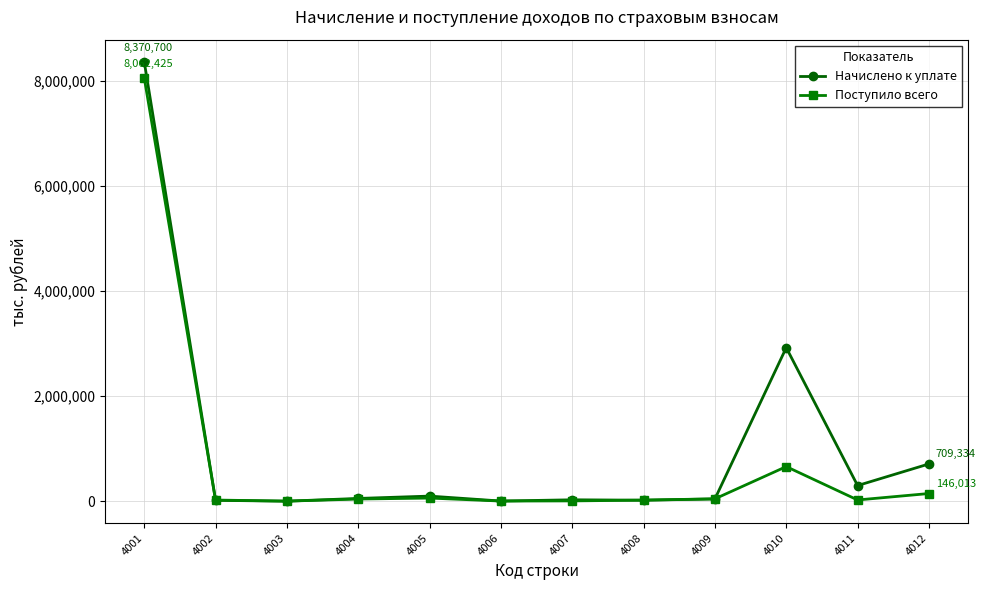

Which series has the largest total across all categories?

Начислено к уплате